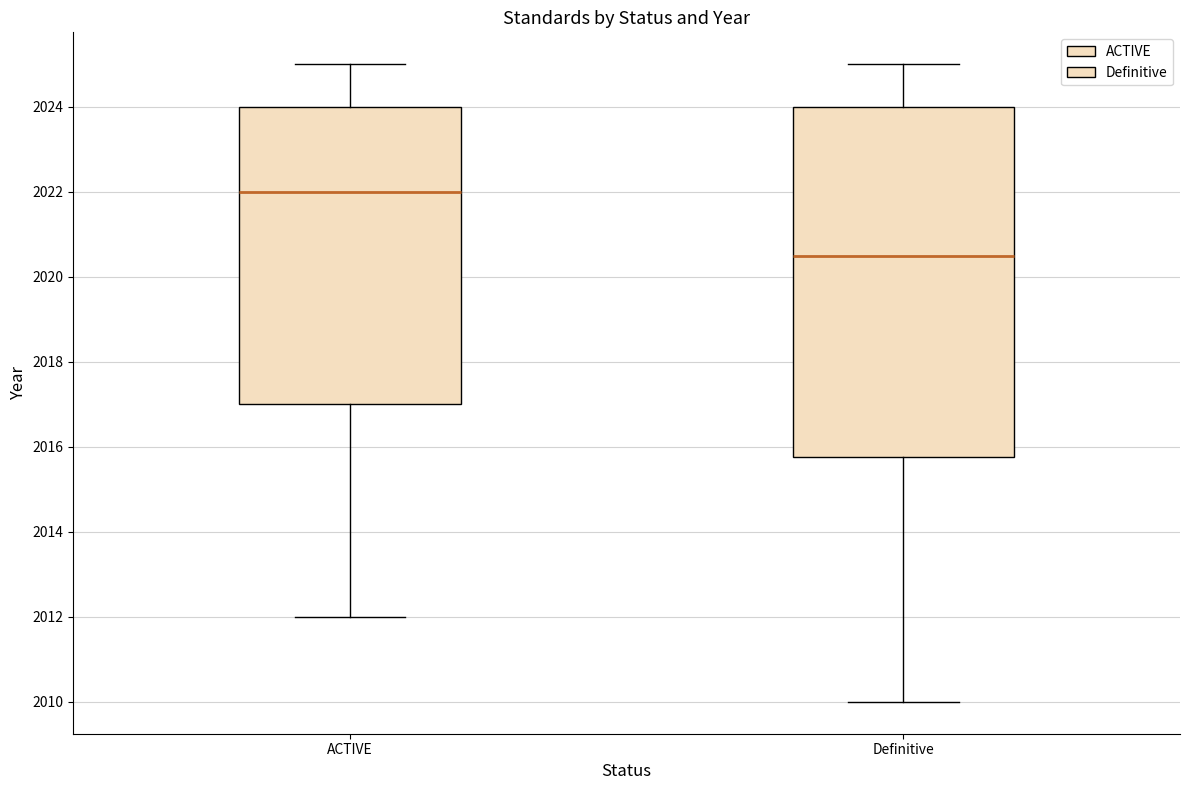

Where does the upper whisker of the box for Definitive end on the y-axis? The values are not printed on the chart, so give them approximately, as read against the axis.

2025.0